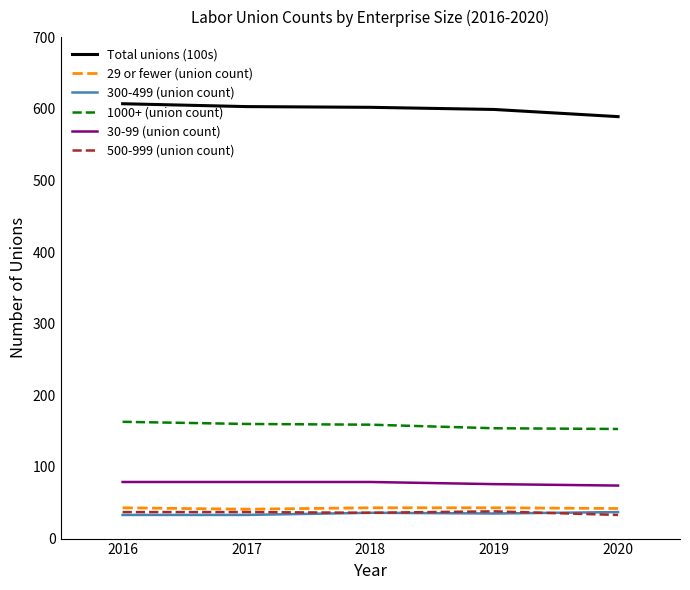

What is the greatest value displayed?

607